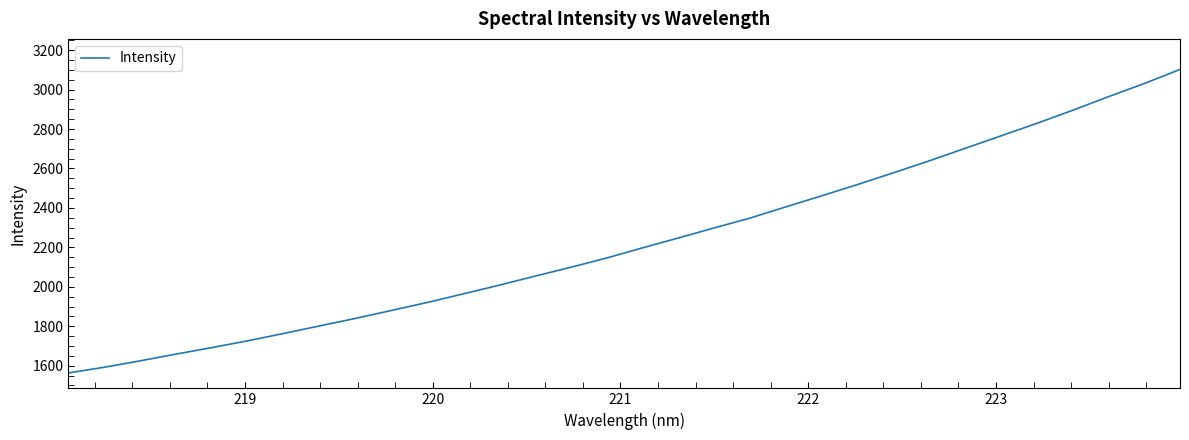

What is the difference between the second highest and second lowest values?

1438.2